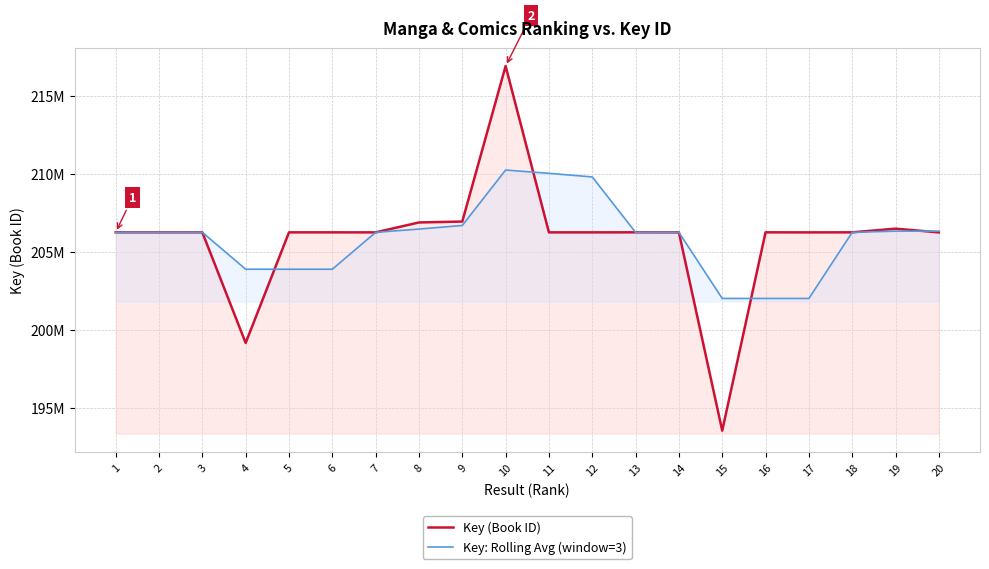

What is the approximate value of Key (Book ID) at 3?

206247191.0